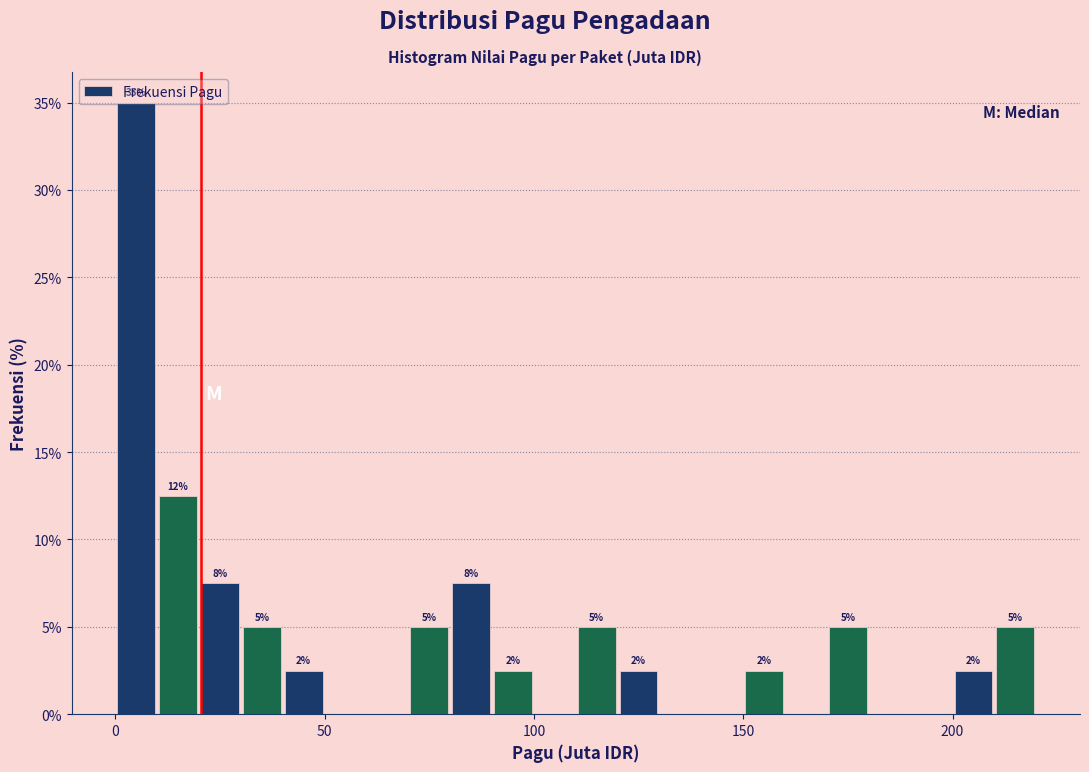

Read against the x-axis, roughly where is the centre of the tallest bar?

5